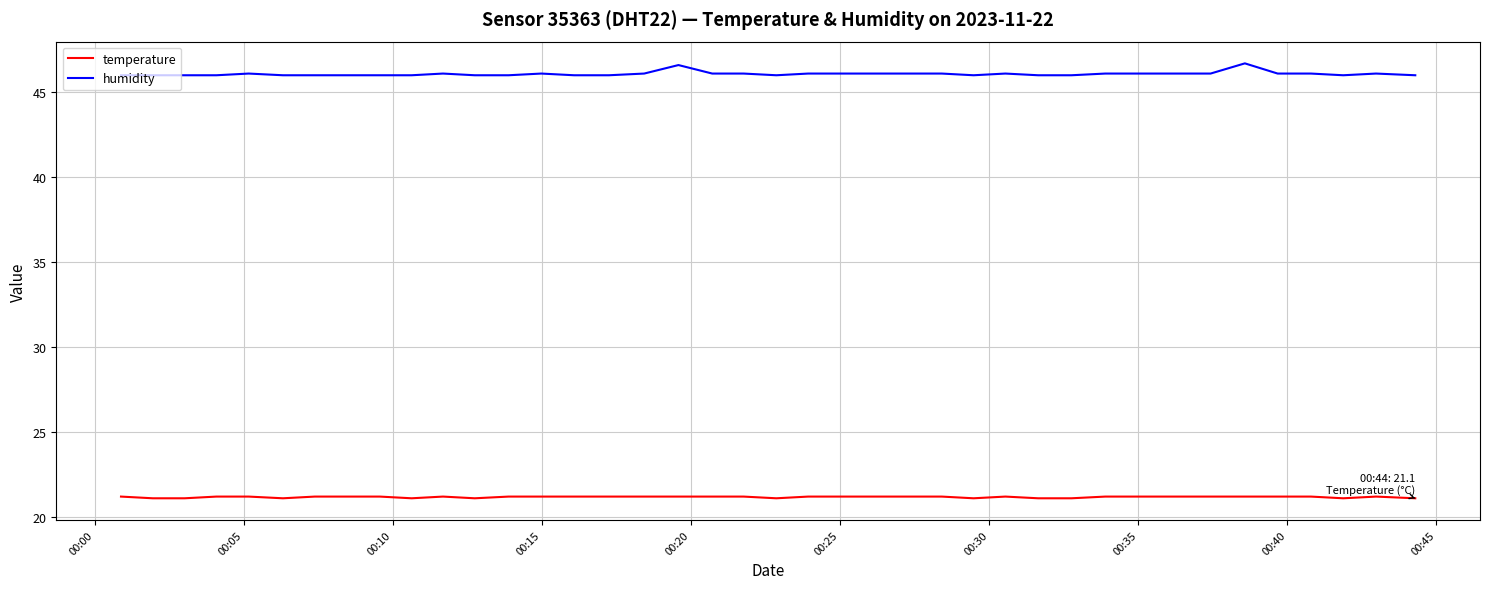

Which series has the largest total across all categories?

humidity